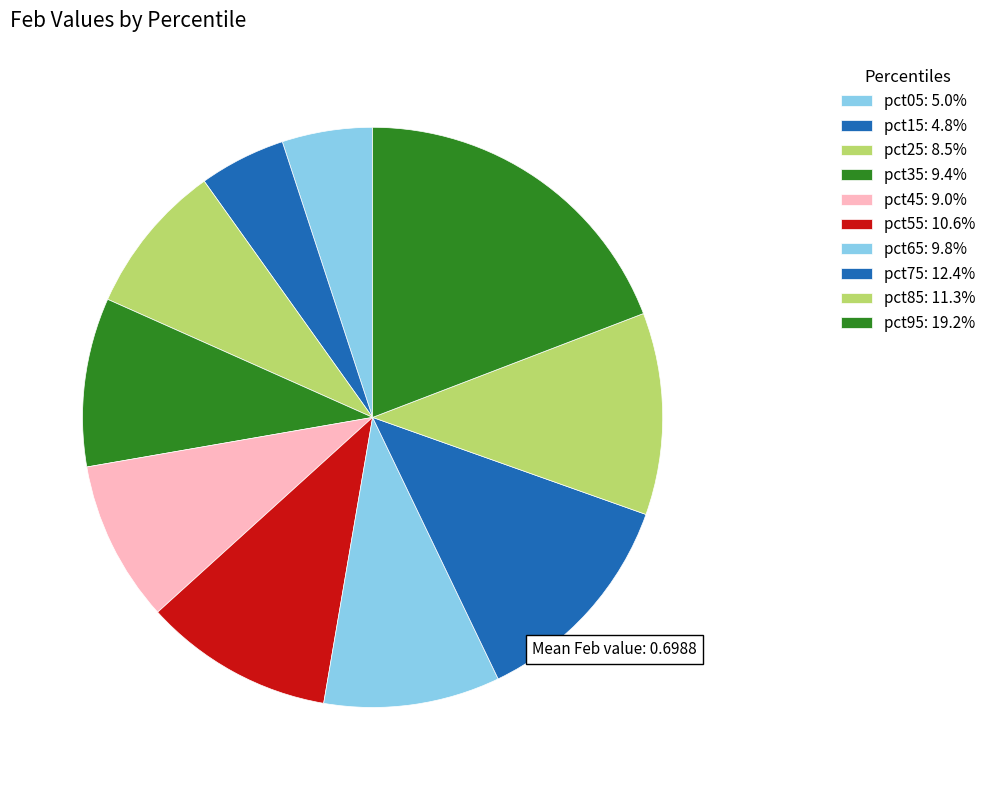

Which has a higher value, pct85 or pct15?

pct85